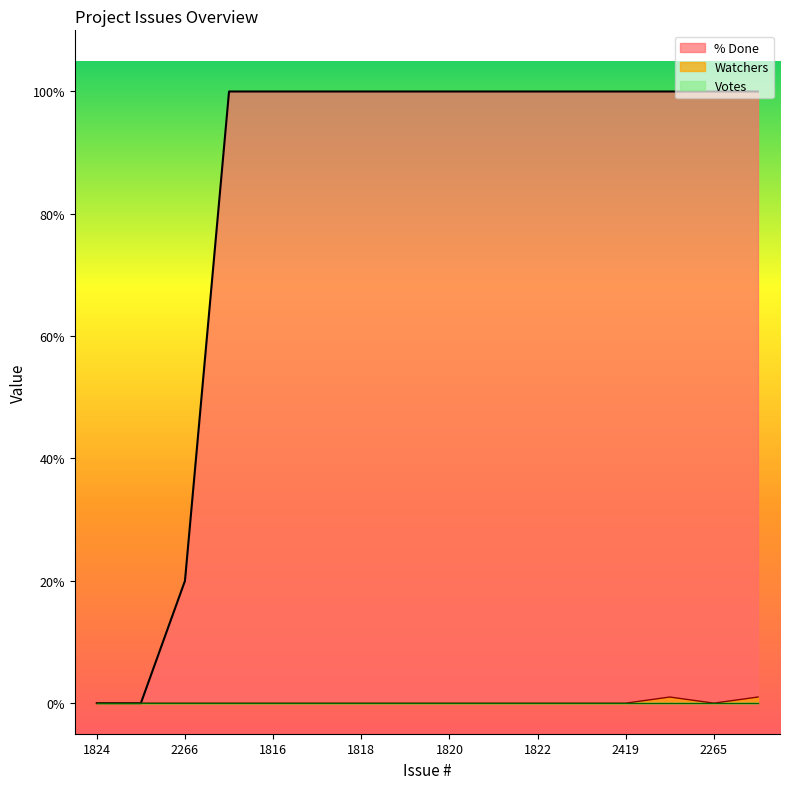

What is the label of the 4th point from the left?

1815